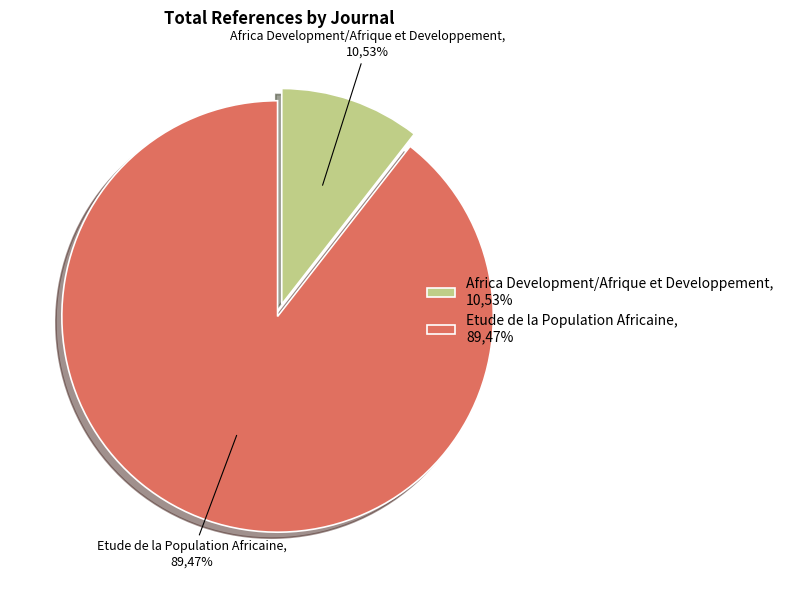

What is the majority slice?

Etude de la Population Africaine